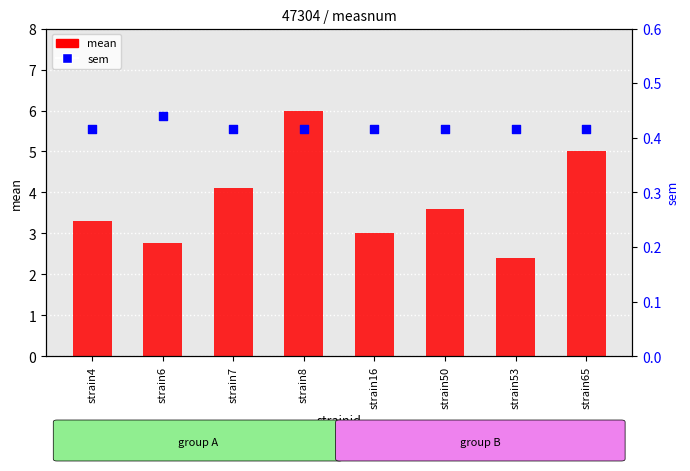

Is the value of mean at strain50 greater than the value of sem at strain7?

Yes